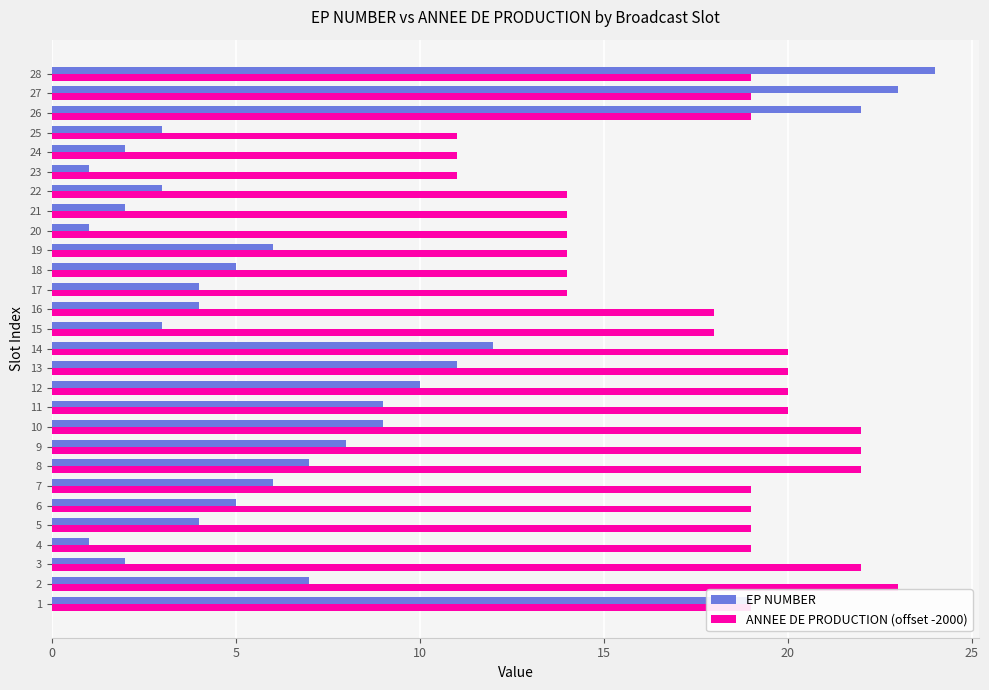

What is the difference between the maximum and minimum values in the EP NUMBER series?

23